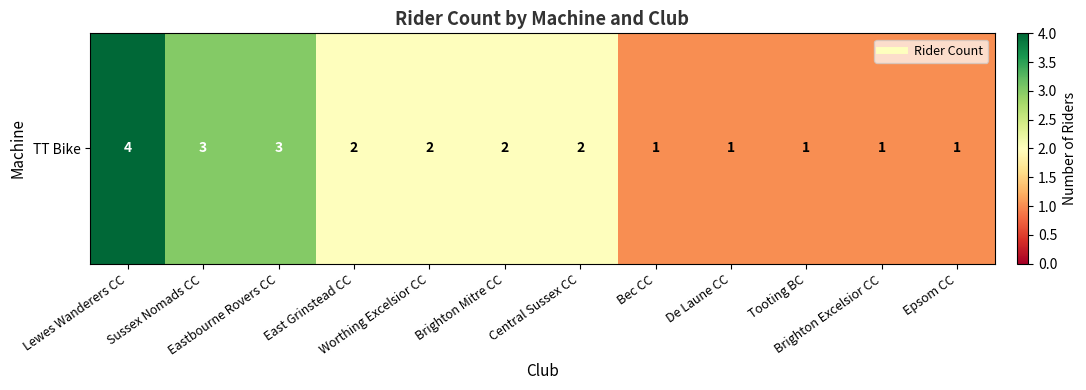

The value at East Grinstead CC is 2. True or false?

True